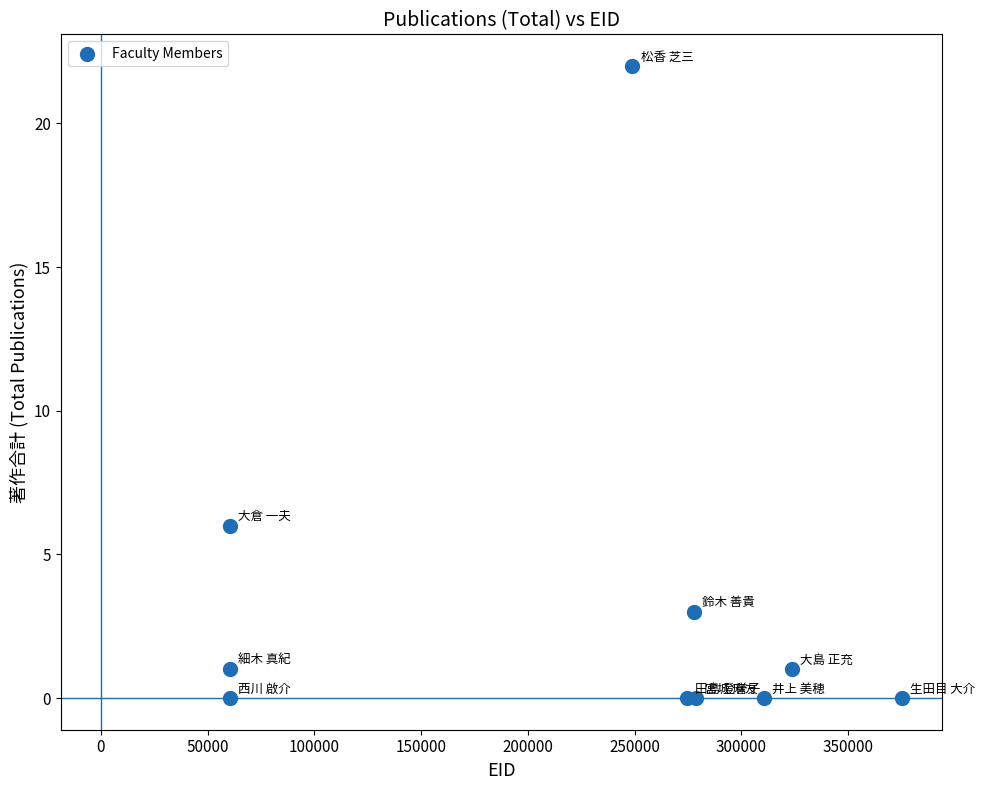

What is the range of Y values (max minus min)?

22